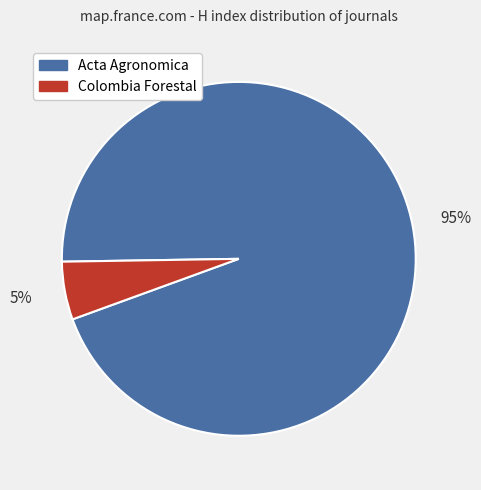

Is there any slice that represents more than half of the pie?

Yes